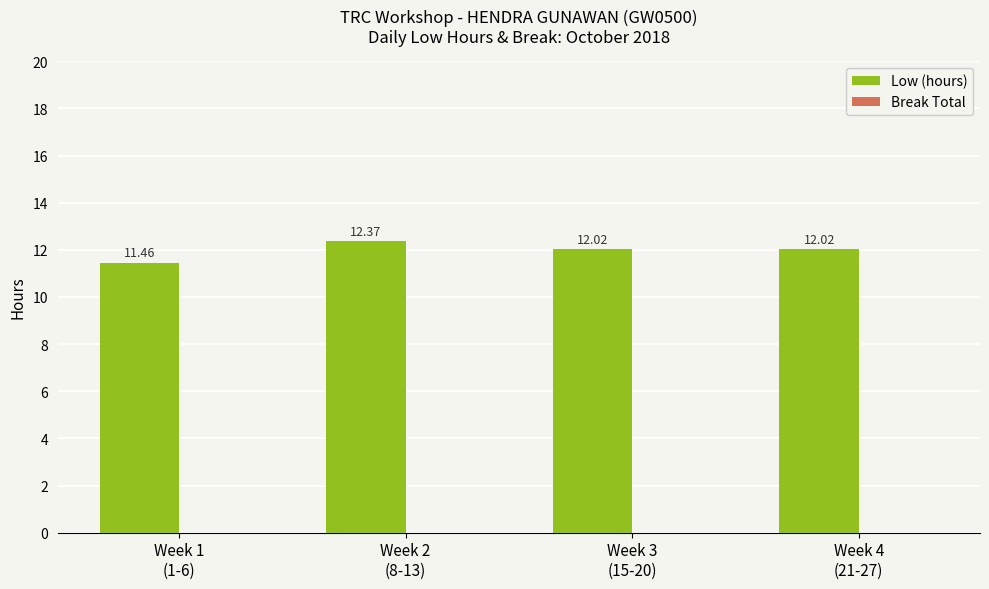

What is the difference between the second highest and minimum values?

0.6